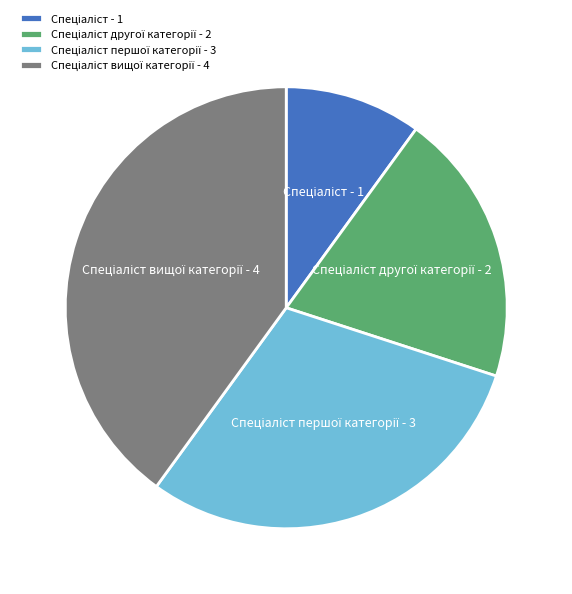

How many slices are in this pie chart?

4